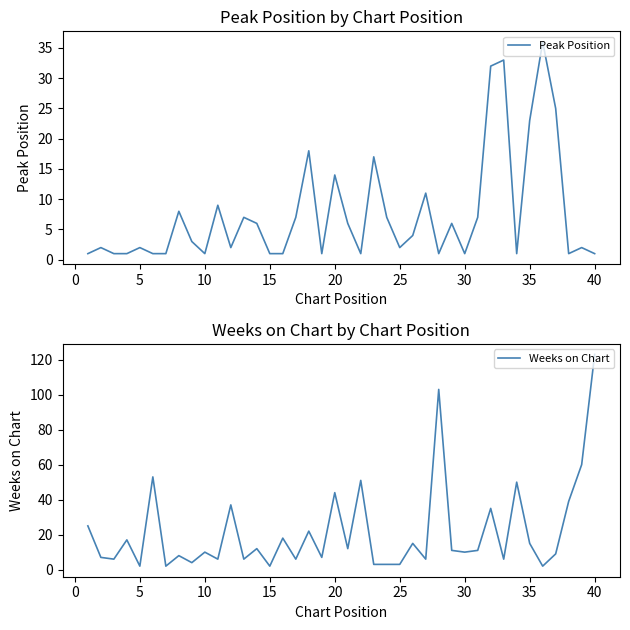

How many interior local peaks does the Weeks on Chart series have?

14